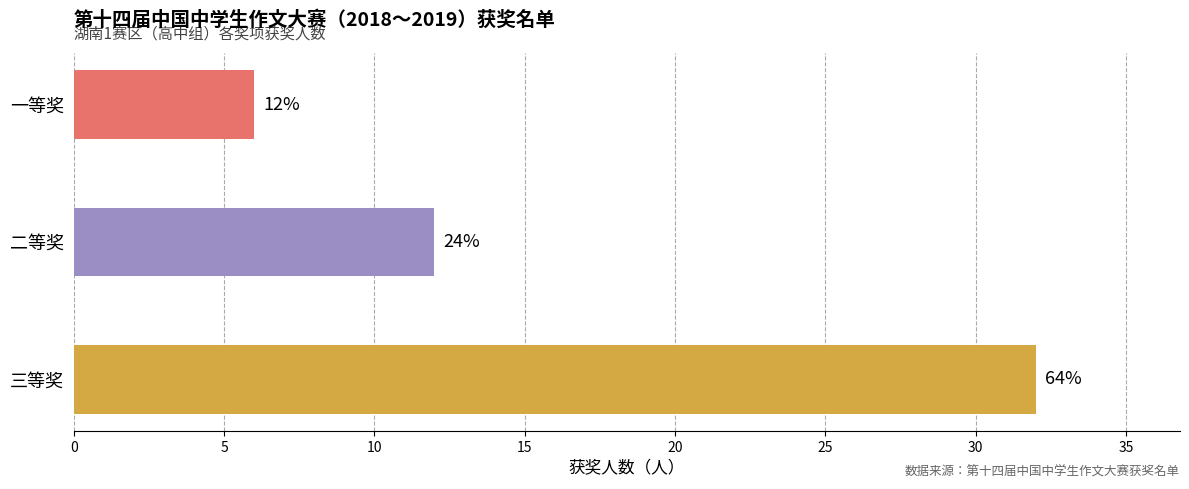

How many bars are there in total?

3